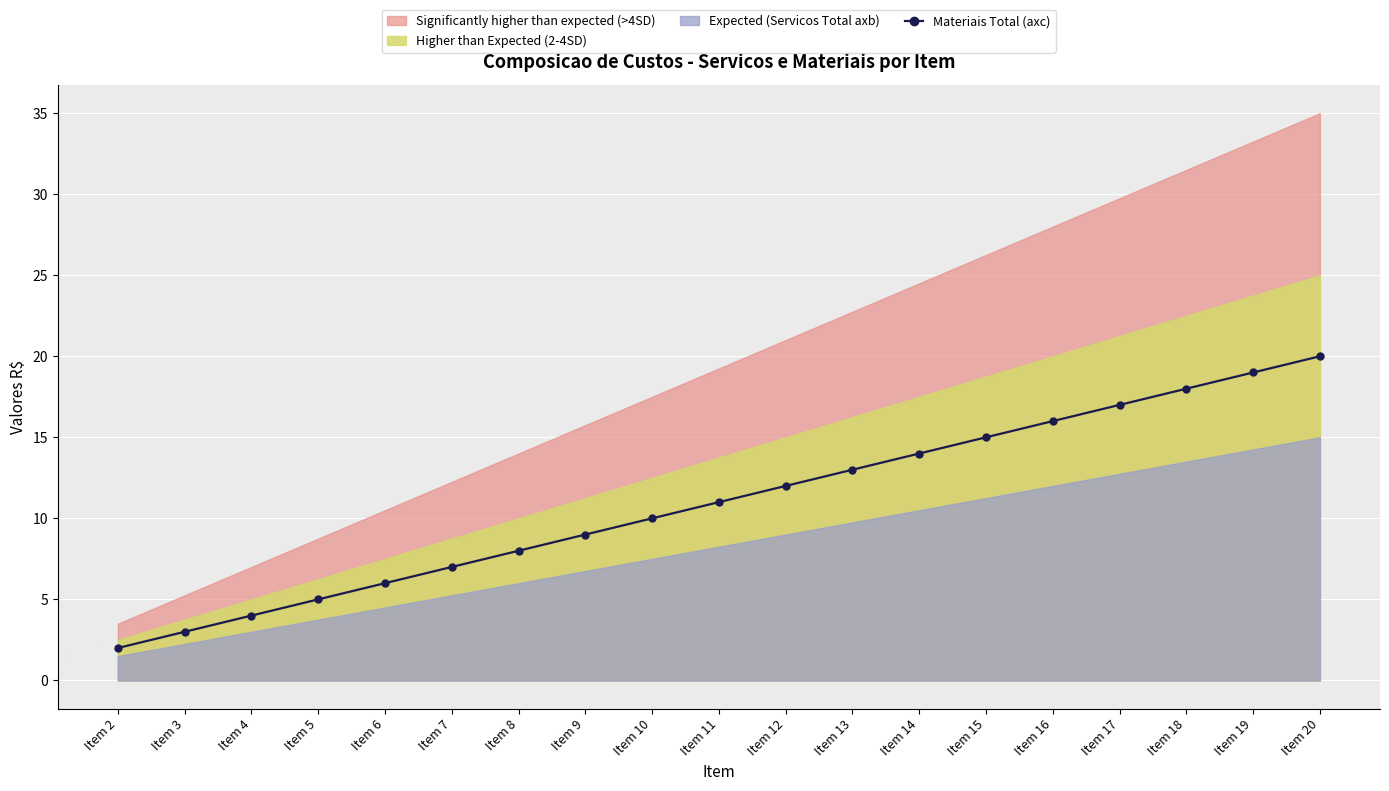

True or false: the data shows 18 at Item 18.

True